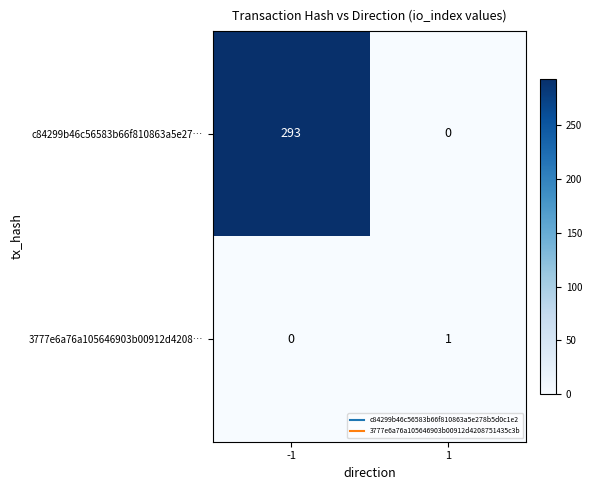

Which series changed the most between -1 and 1?

c84299b46c56583b66f810863a5e27…